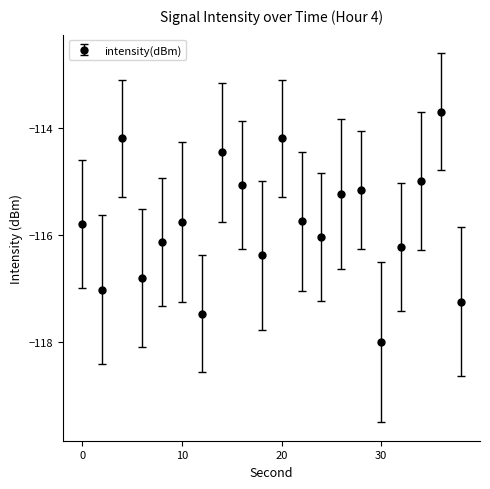

Is this an area chart (filled region under the line)?

No